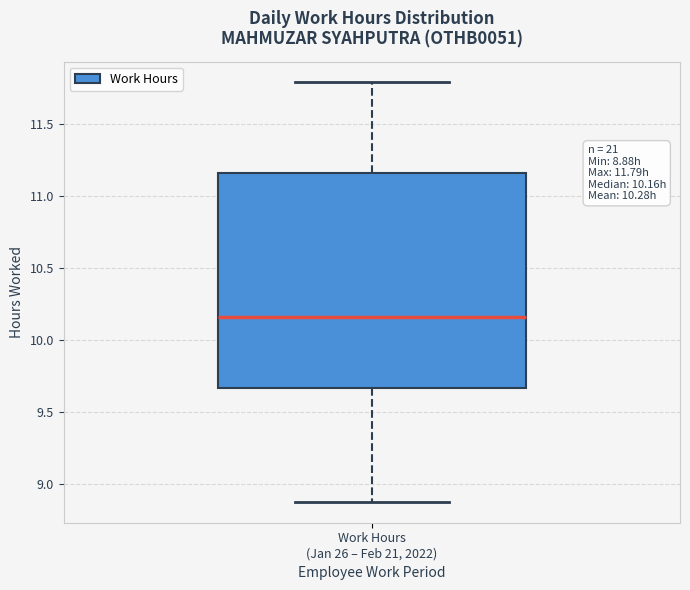

Transcribe this box plot: give where the median line is, the range the box spans, and where the two whiskers end, as read against the y-axis. The values are not printed on the chart, so give them approximately, as read against the axis.

median 10.15, box 9.65 to 11.15, whiskers 8.90 to 11.80